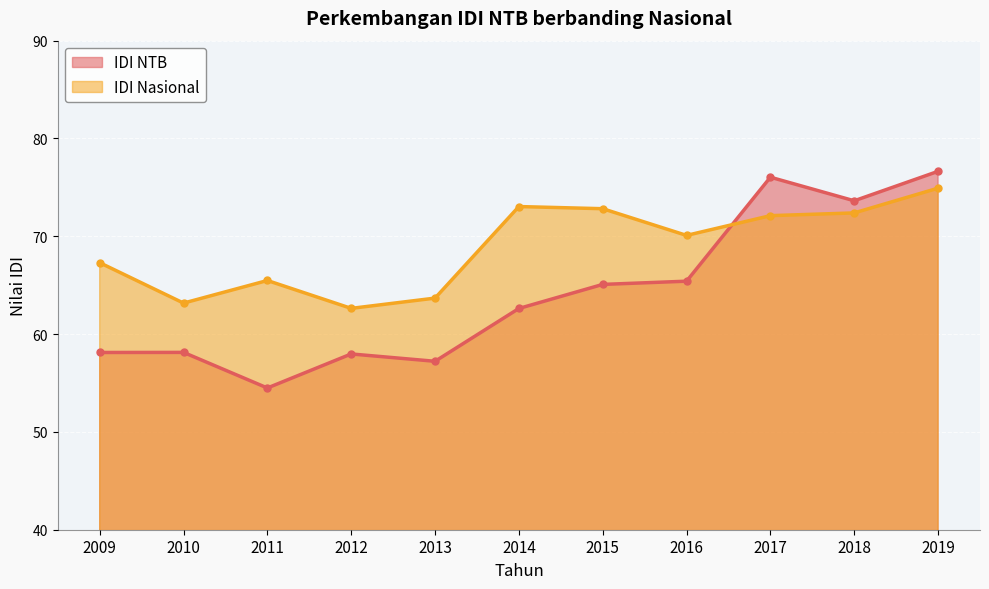

How many lines are shown in the chart?

2